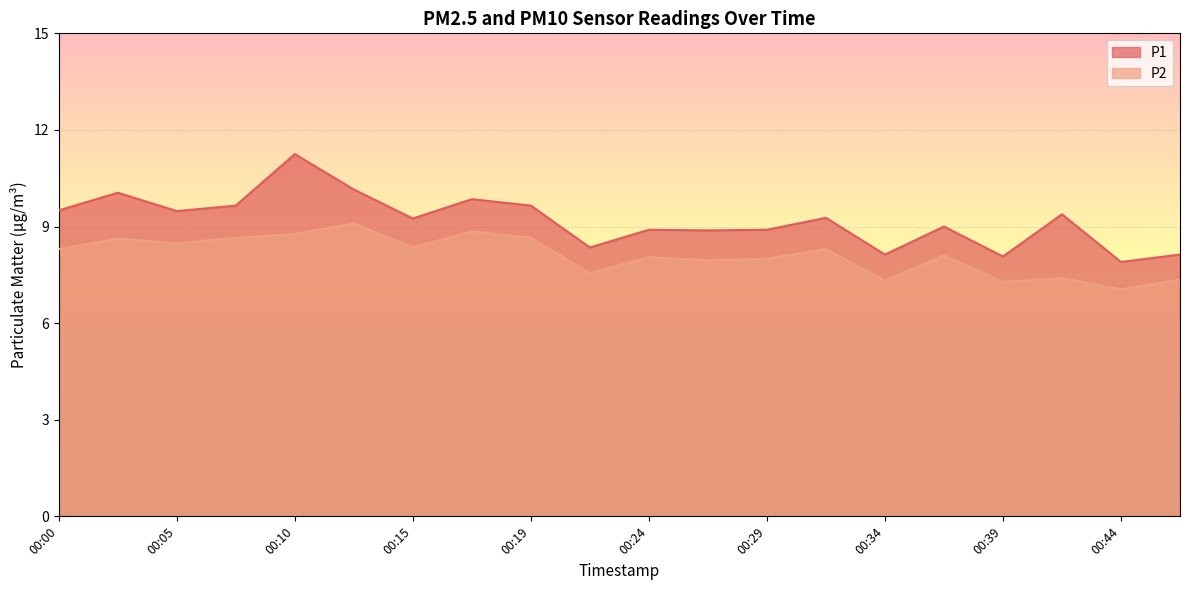

Is the value of P2 at 00:36 greater than the value of P1 at 00:46?

No